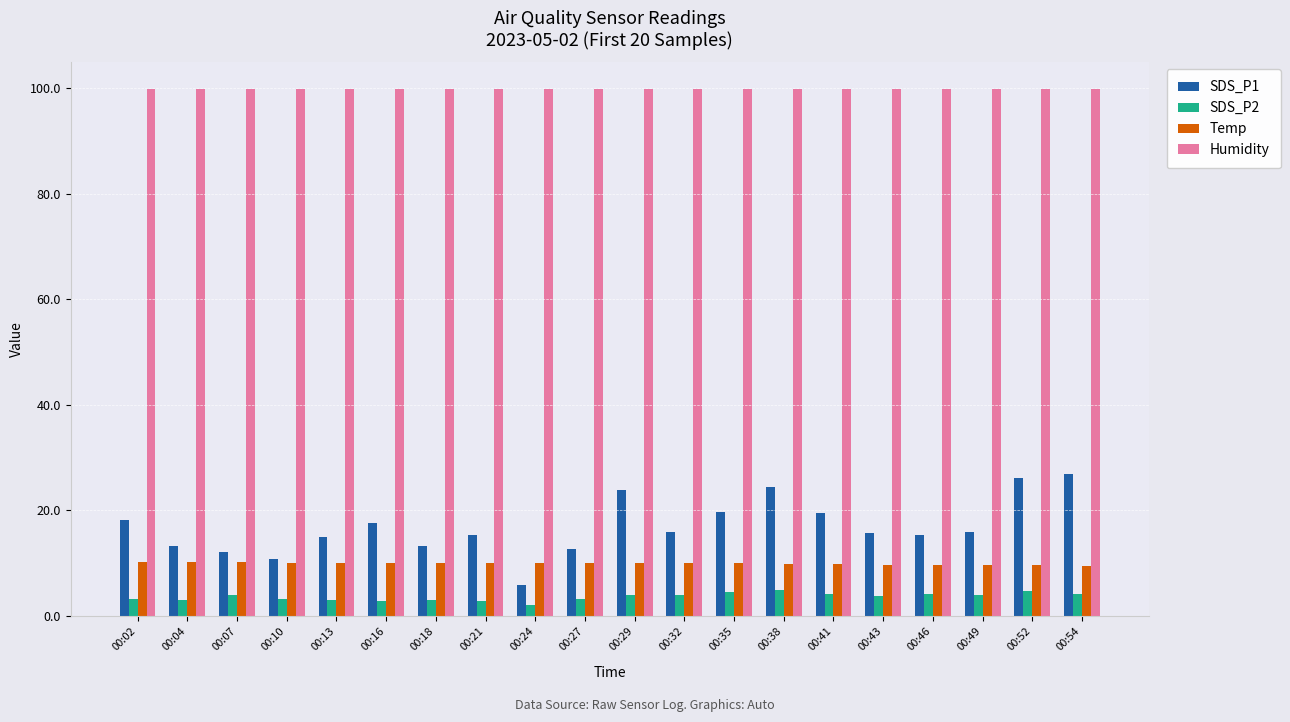

What is the spread (max minus min) of values at 00:13?

96.9